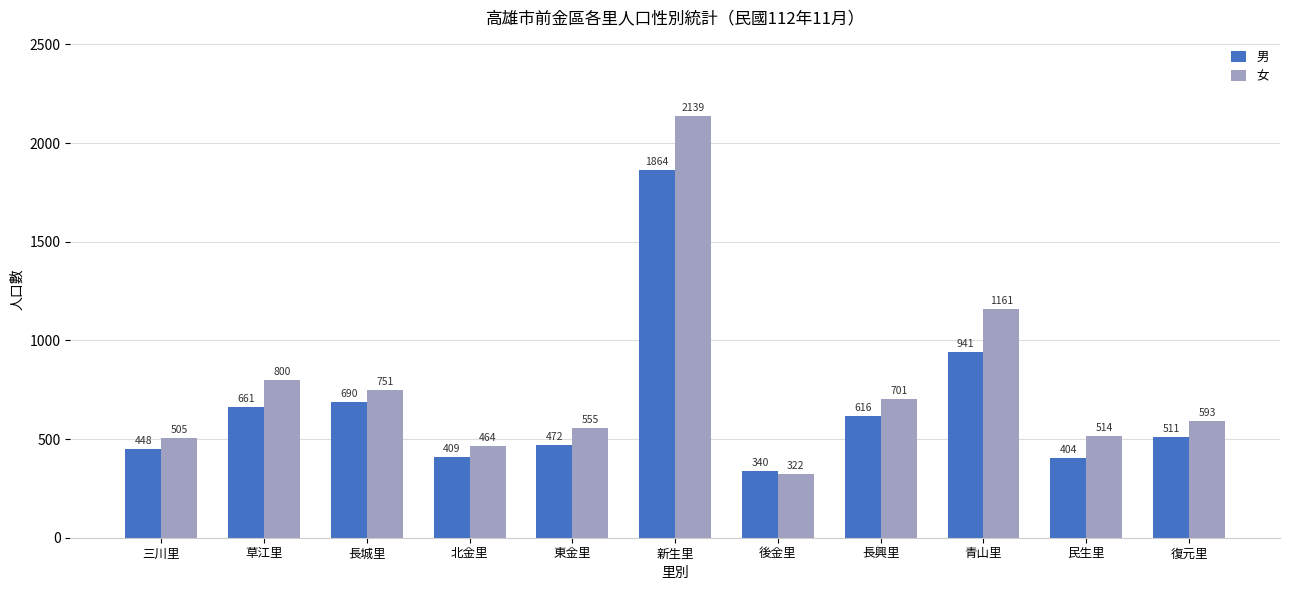

What is the value of the 女 bar at the 11th from the left?

593